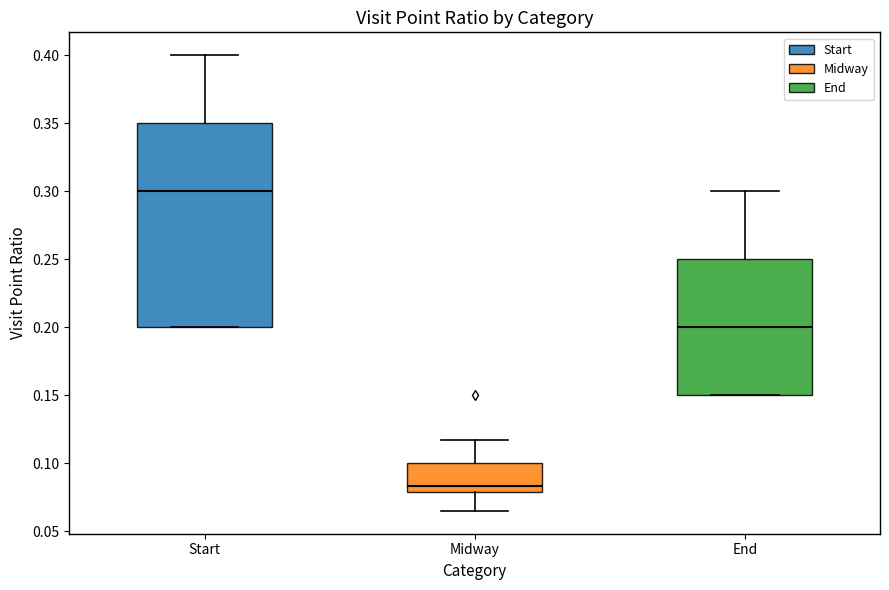

Reading left to right, transcribe this box plot: for each box, give where its median line is, the range the box spans, and where its two whiskers end, as read against the y-axis. The values are not printed on the chart, so give them approximately, as read against the axis.

Start: median 0.300, box 0.200 to 0.350, whiskers 0.200 to 0.400
Midway: median 0.085, box 0.080 to 0.100, whiskers 0.065 to 0.115
End: median 0.200, box 0.150 to 0.250, whiskers 0.150 to 0.300